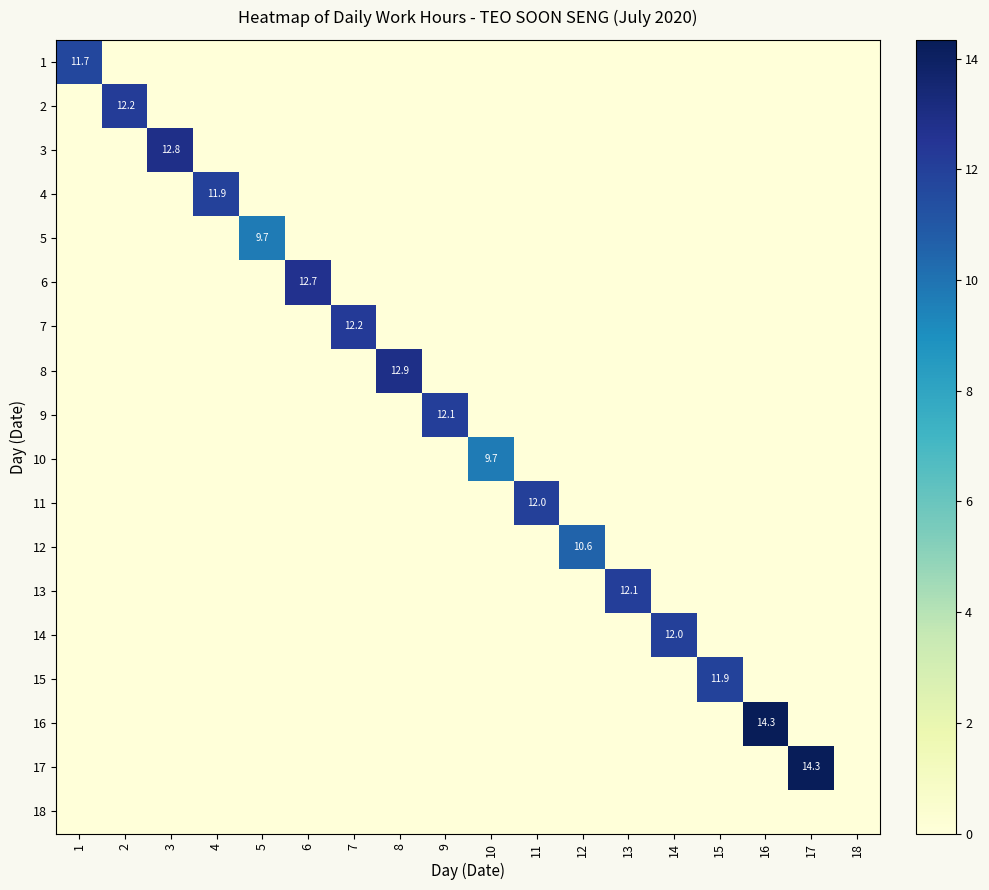

What is the difference between the maximum and second lowest values in the 3 series?

12.8